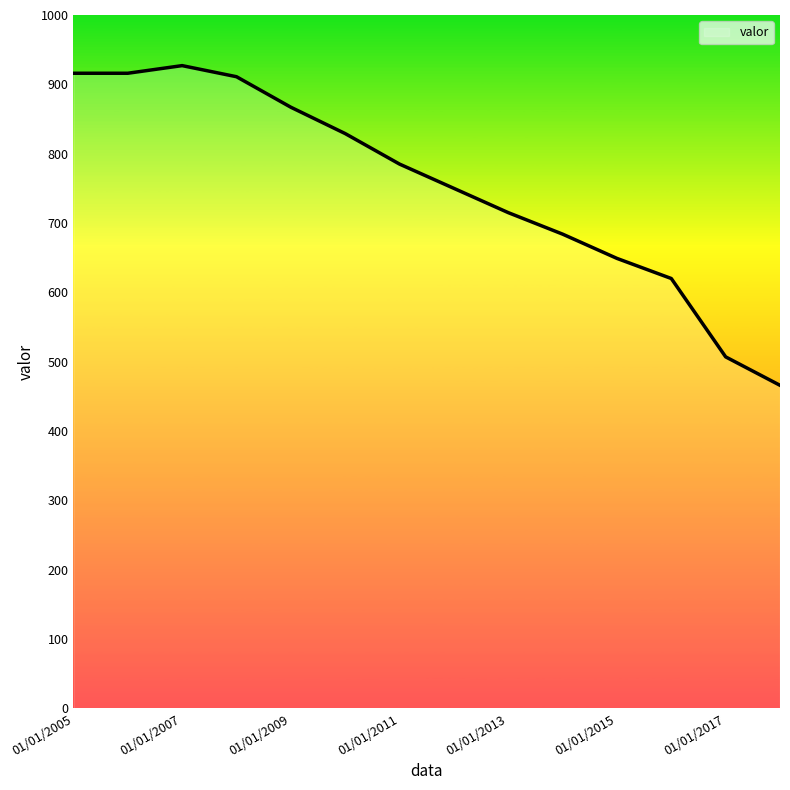

What is the minimum value shown in the chart?

466